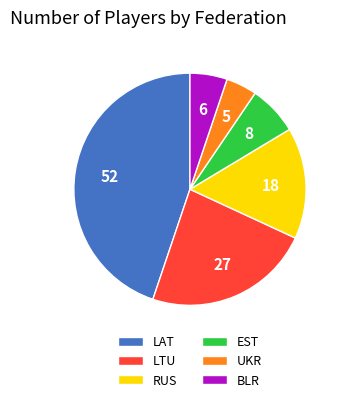

What is the smallest slice in the pie chart?

UKR